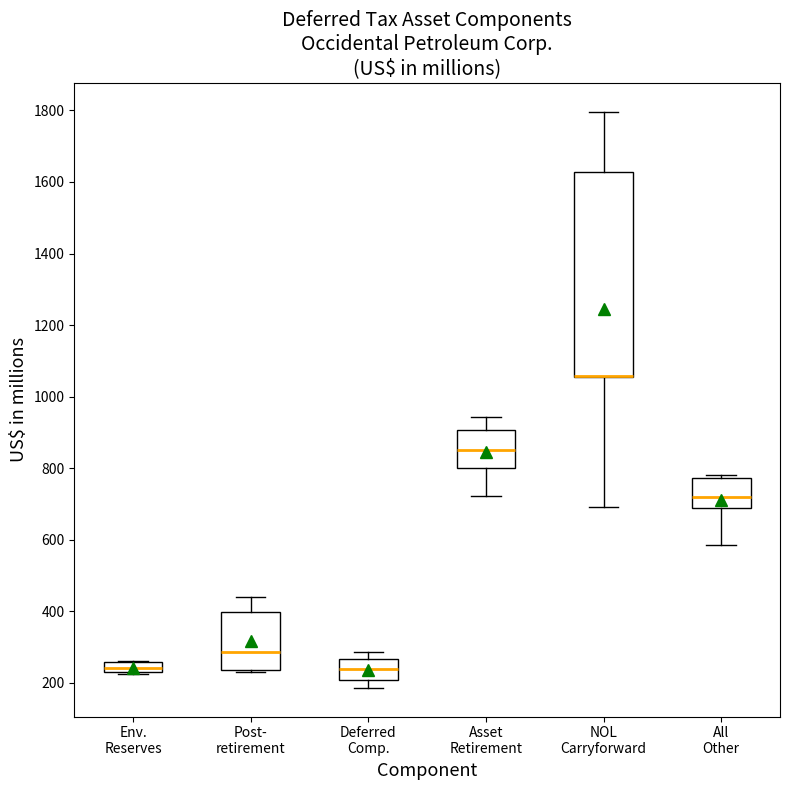

Comparing the boxes themselves (not the whiskers), which one is the tallest?

NOL Carryforward